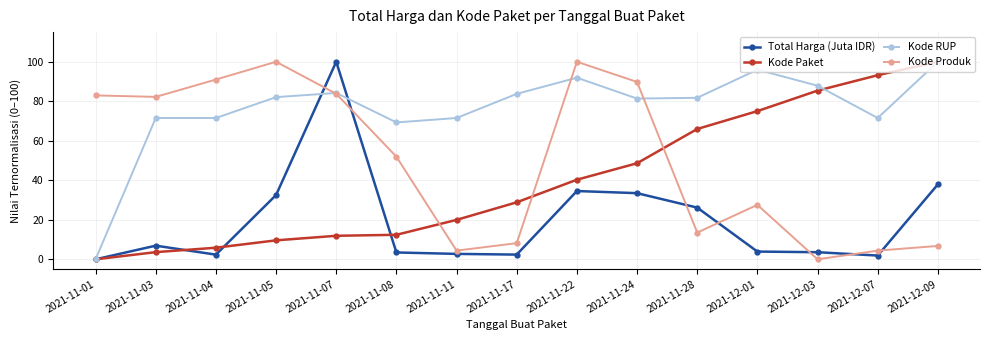

What are all the series names shown in the legend?

Total Harga (Juta IDR), Kode Paket, Kode RUP, Kode Produk